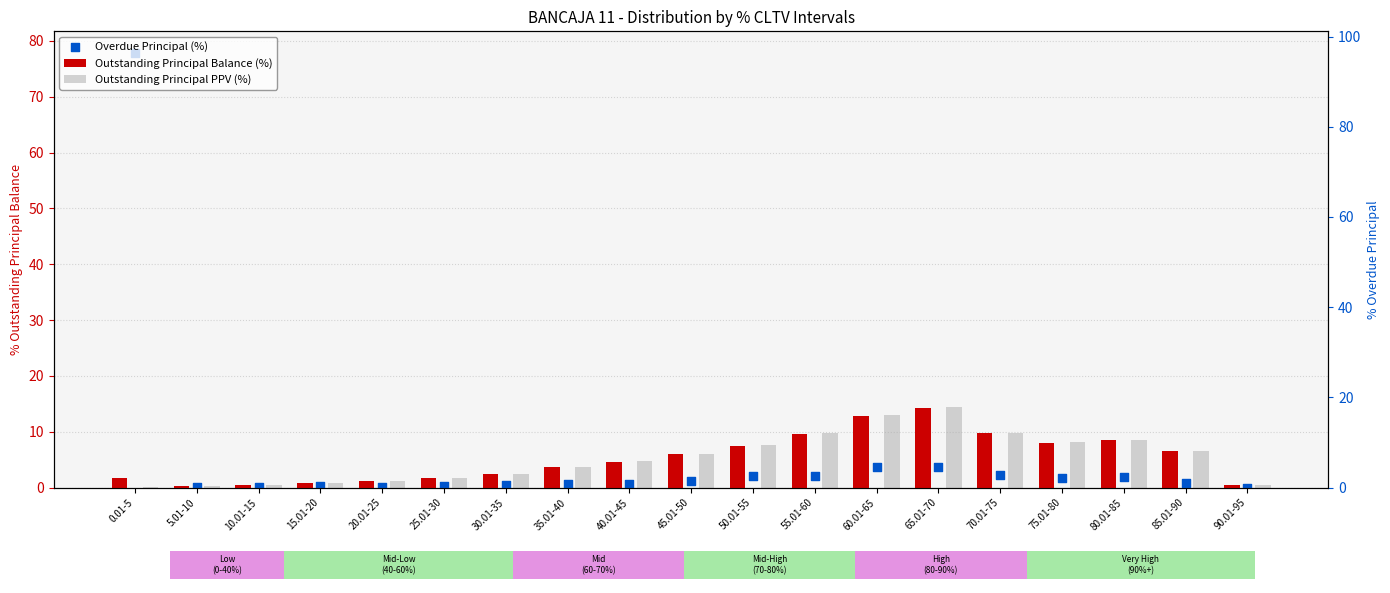

Is the value of Outstanding Principal PPV (%) at 90.01-95 greater than the value of Outstanding Principal Balance (%) at 20.01-25?

No